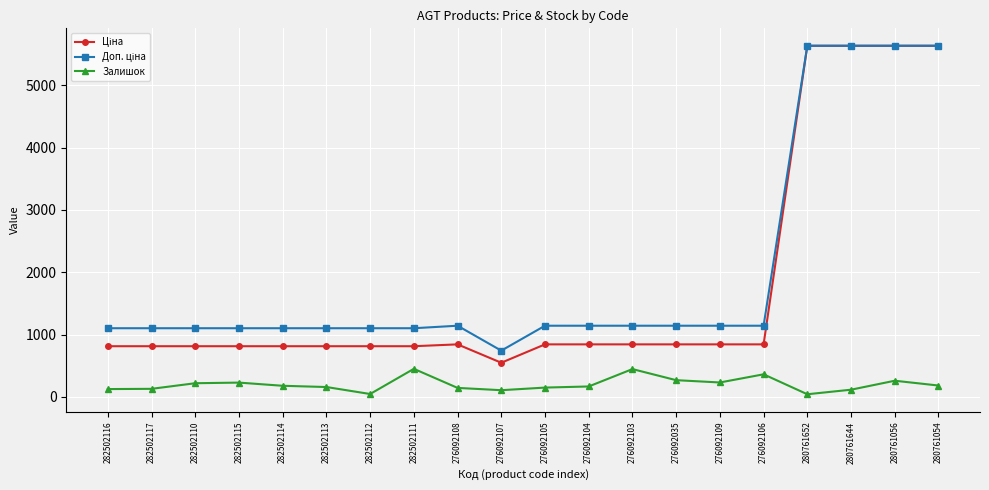

What is the value of the Залишок point at the 9th from the left?

144.0